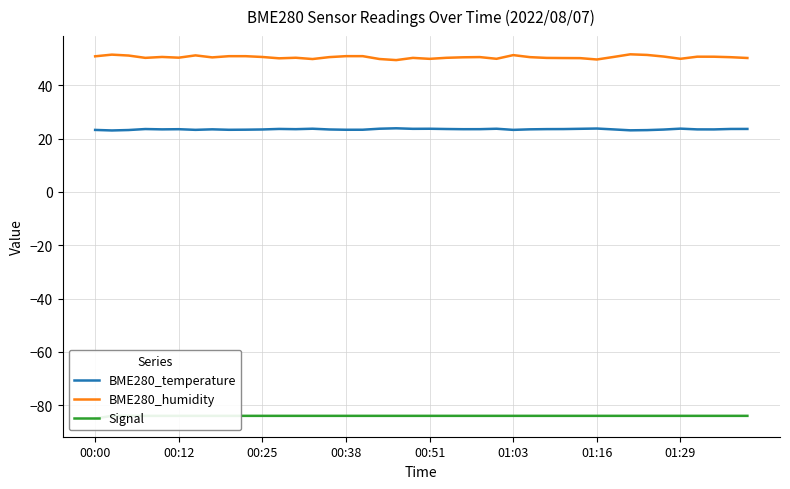

True or false: BME280_humidity has a value of 76.6 at 00:00.

False